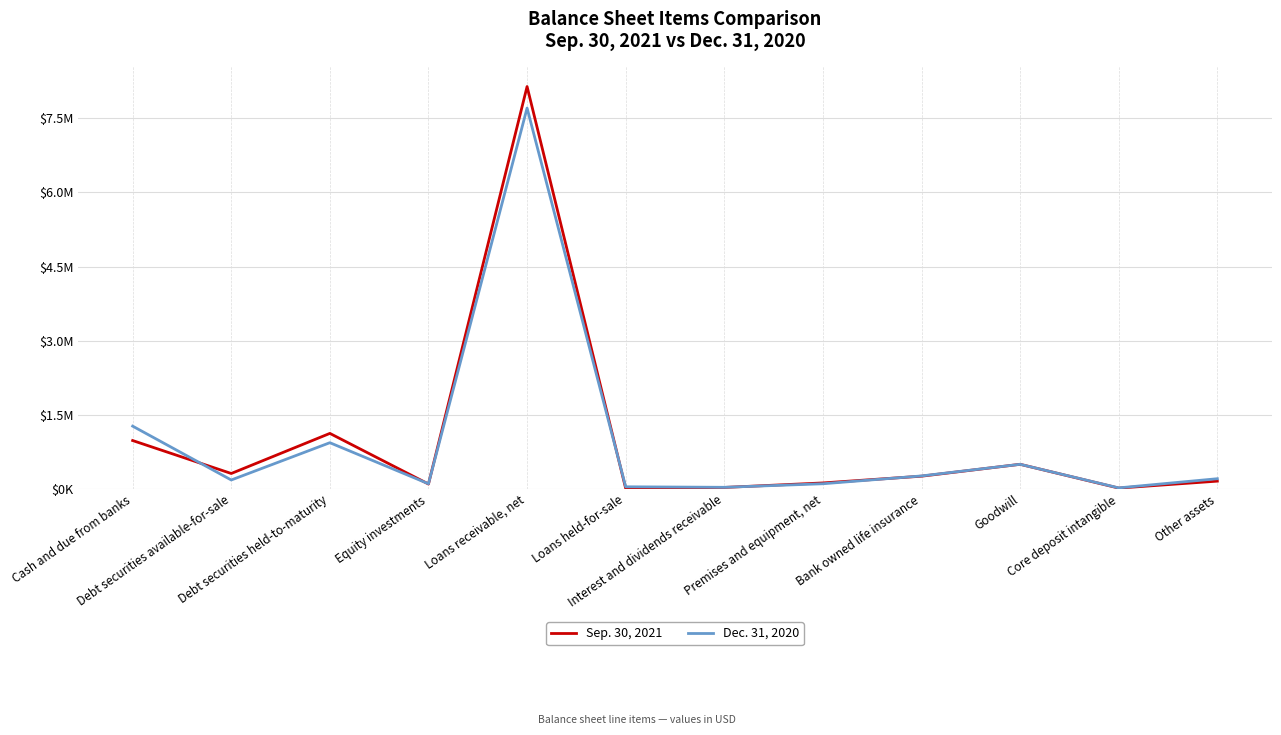

What are all the series names shown in the legend?

Sep. 30, 2021, Dec. 31, 2020